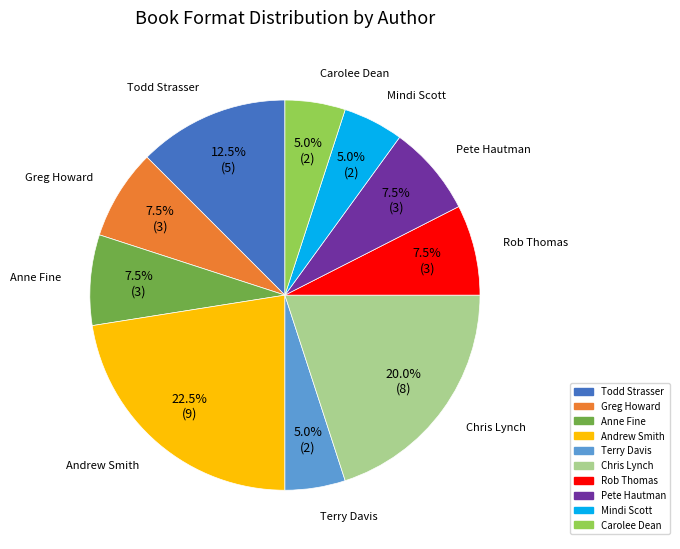

Is there any slice that represents more than half of the pie?

No